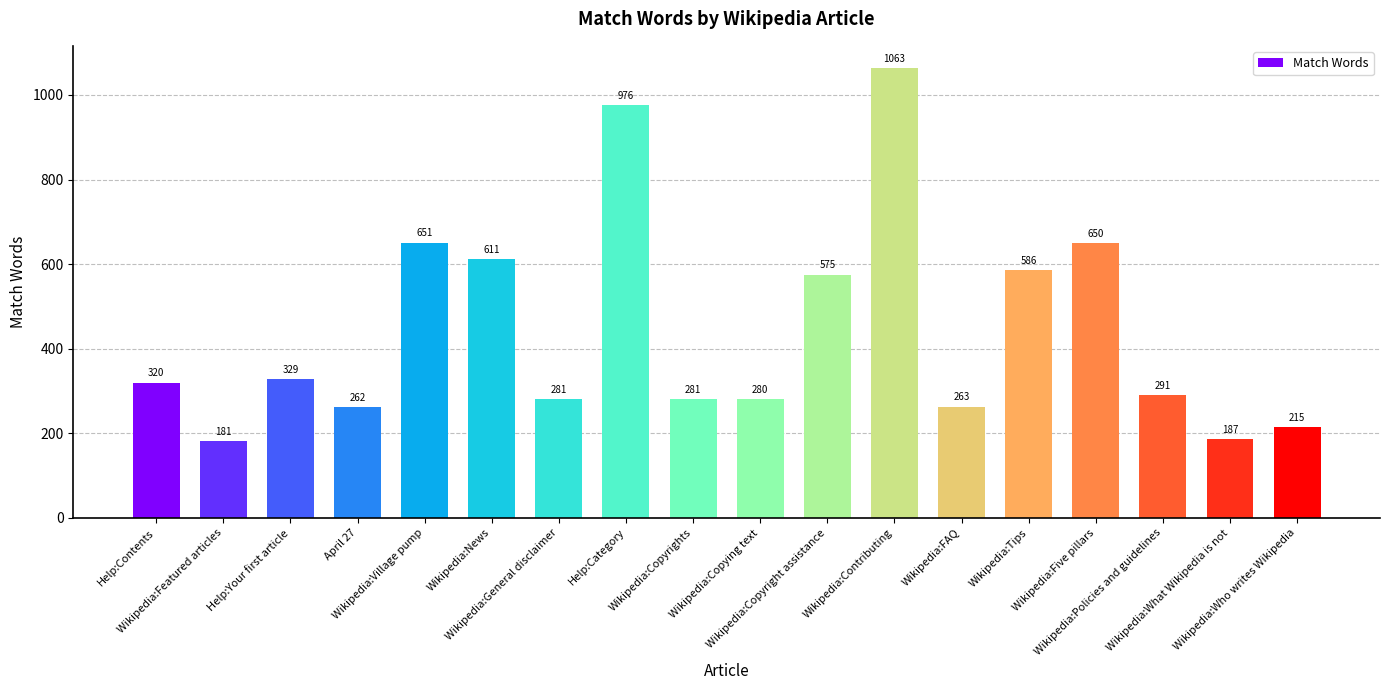

What is the difference between the second highest and second lowest values?

789